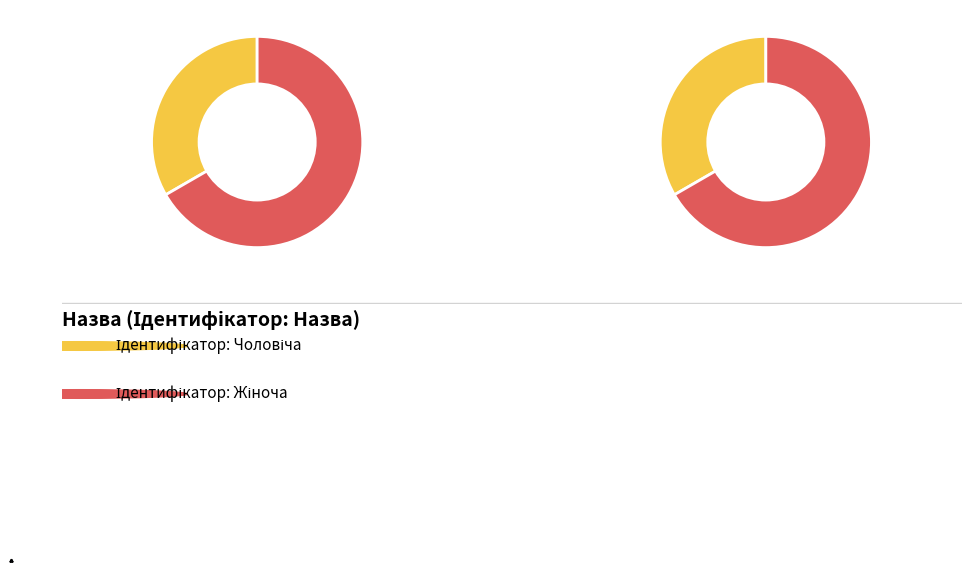

To the nearest percent, what portion does Чоловіча represent?

33%